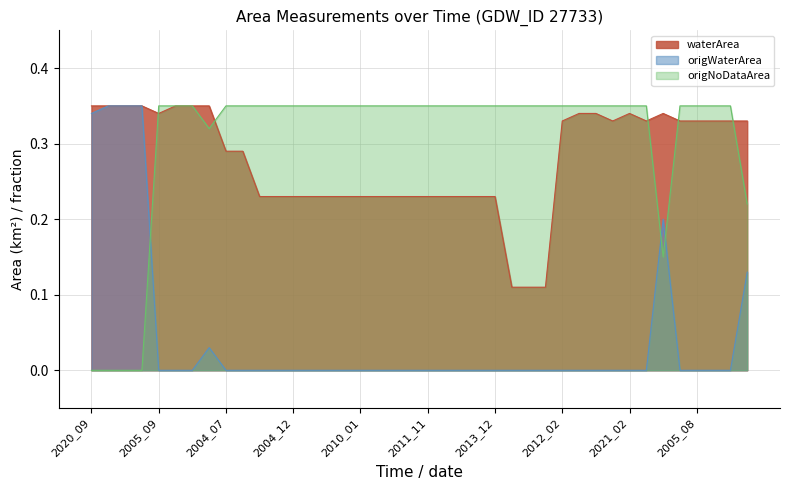

List the labels in order of waterArea value, smallest first.

2007_01, 2007_11, 2007_12, 2004_01, 2004_11, 2004_12, 2005_01, 2005_11, 2005_12, 2010_01, 2010_11, 2010_12, 2011_01, 2011_11, 2011_12, 2013_01, 2013_11, 2013_12, 2004_07, 2011_07, 2012_02, 2020_08, 2021_05, 2004_08, 2005_08, 2011_06, 2021_06, 2005_02, 2005_09, 2013_02, 2020_02, 2021_02, 2011_05, 2020_09, 2020_10, 2021_03, 2021_04, 2006_03, 2010_03, 2011_10